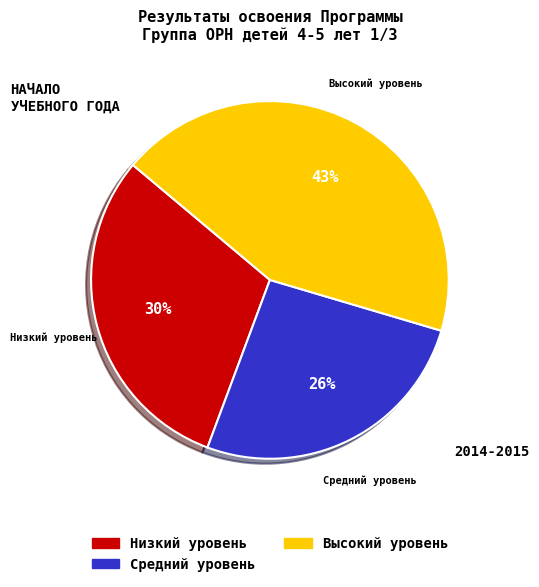

Does any single category account for the majority?

No